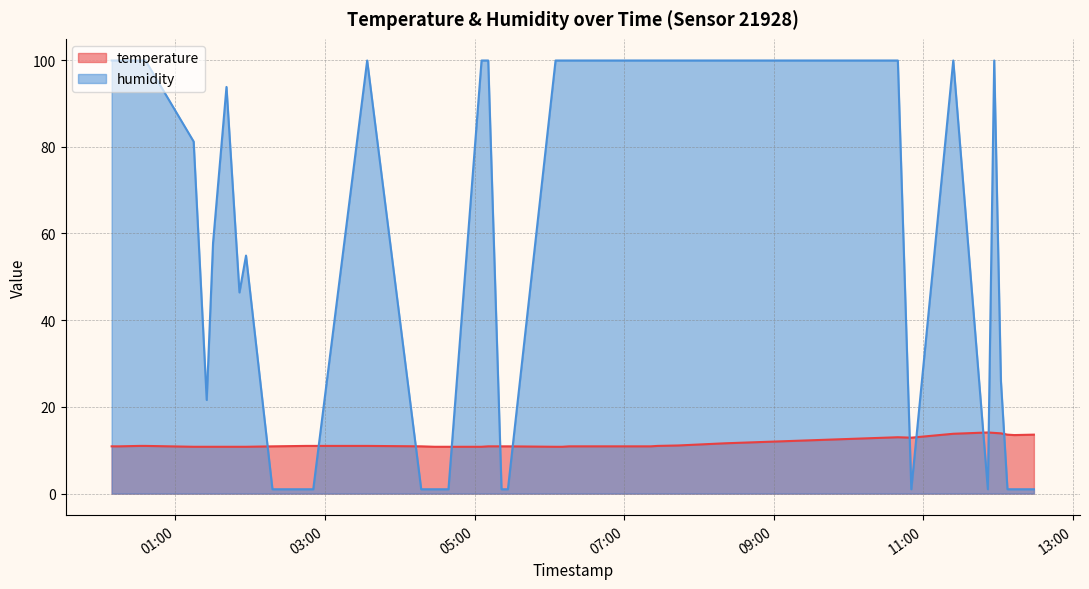

At which category does temperature reach its first local peak?

2022-10-03T10:39:31